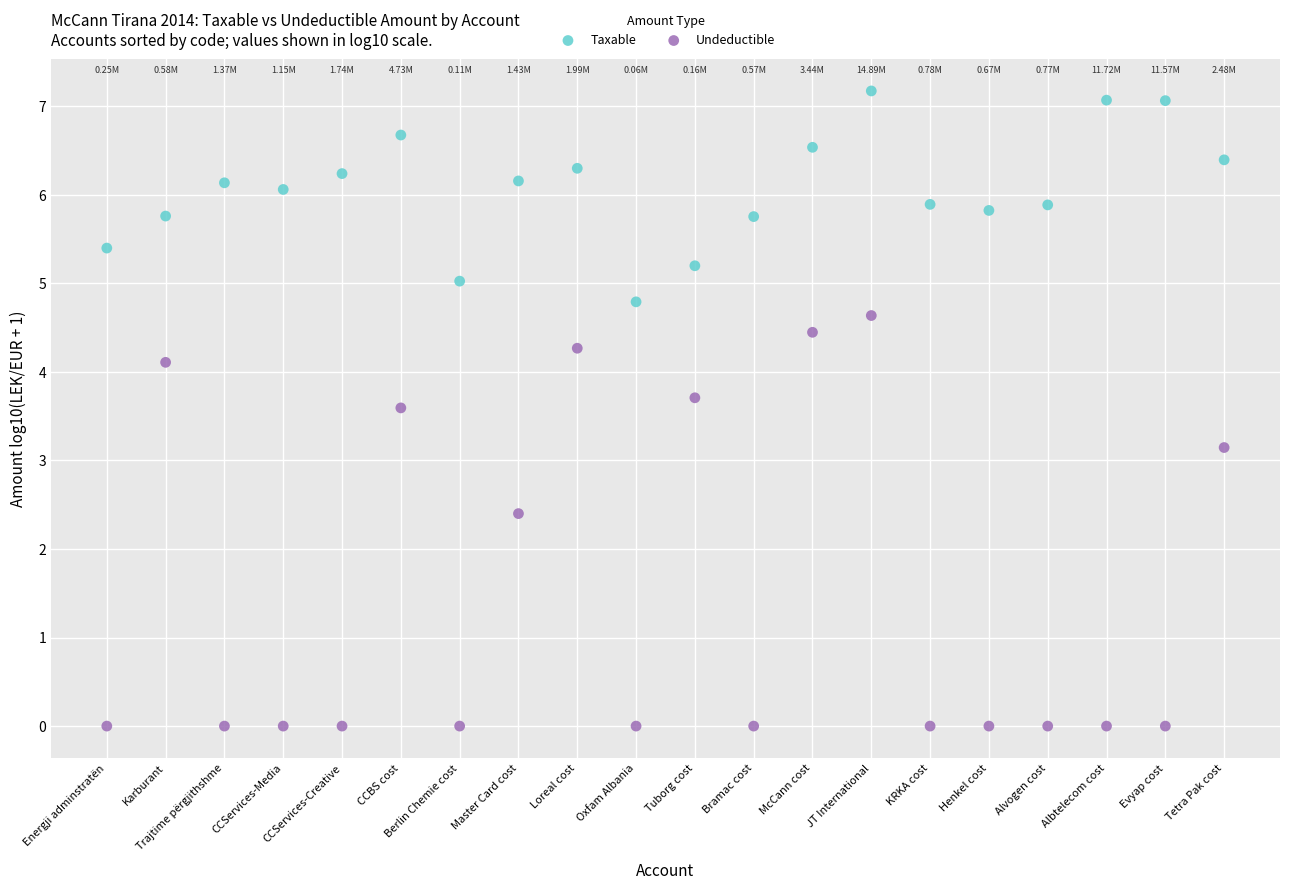

Across all data points, what is the range of Y values (max minus min)?

7.2